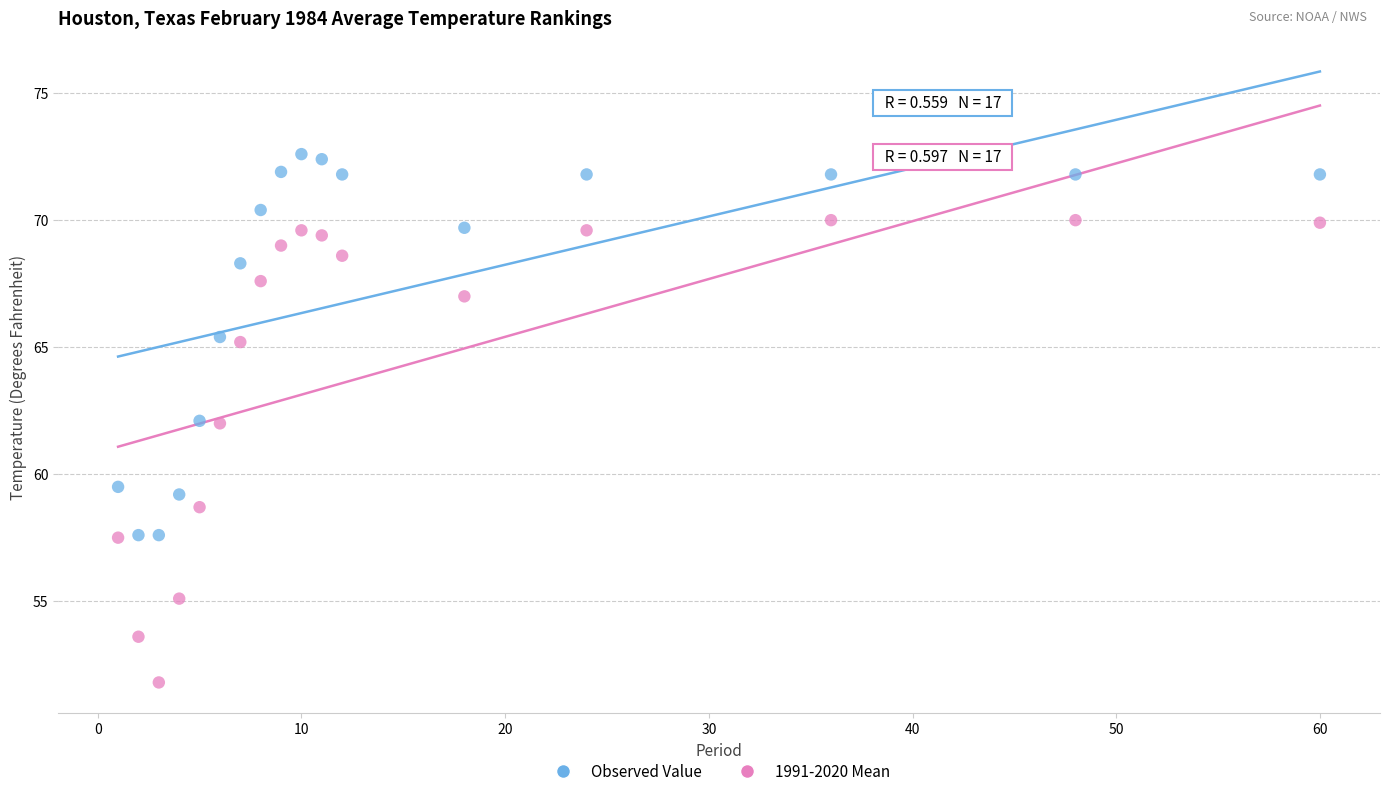

Which series reaches the maximum Y coordinate?

1991-2020 Mean